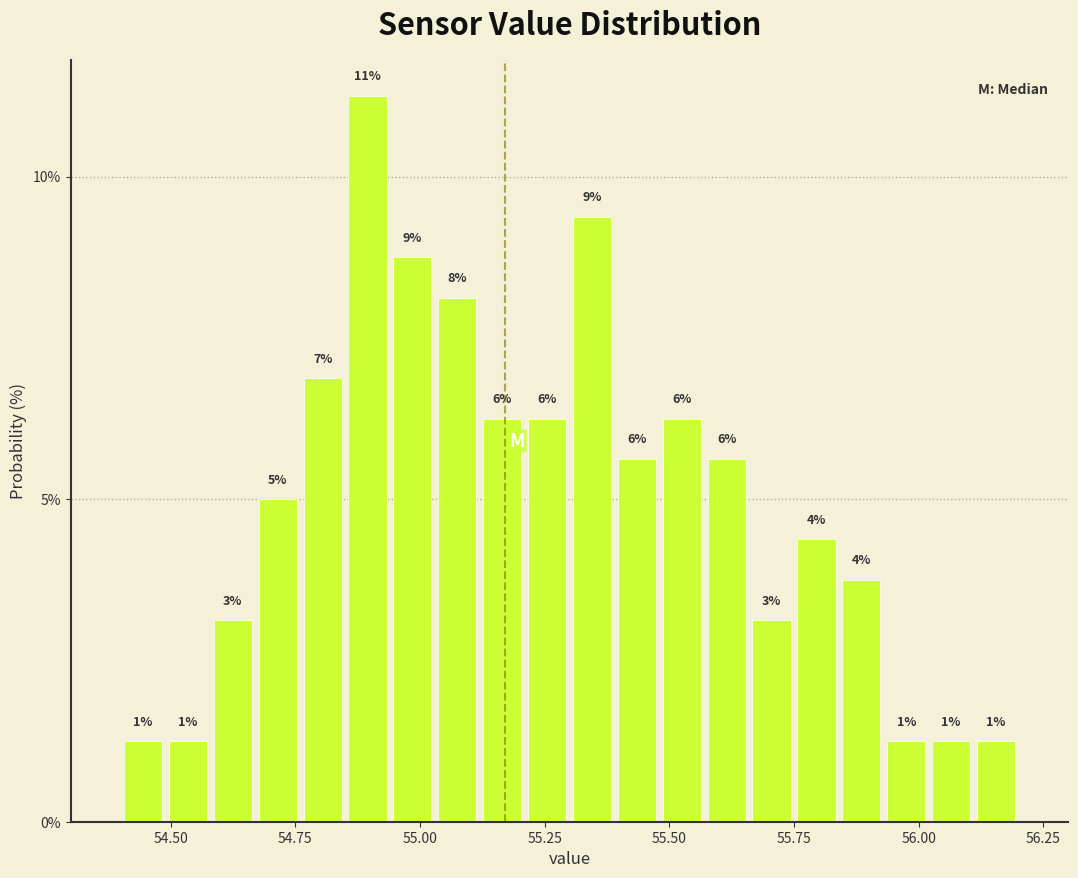

Read against the x-axis, roughly where is the centre of the tallest bar?

54.90